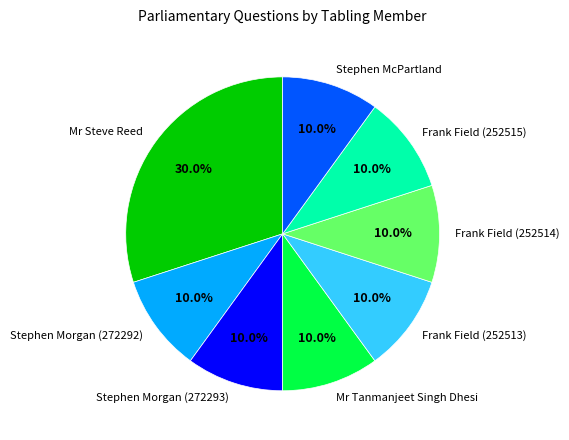

Is there a majority slice in this chart?

No